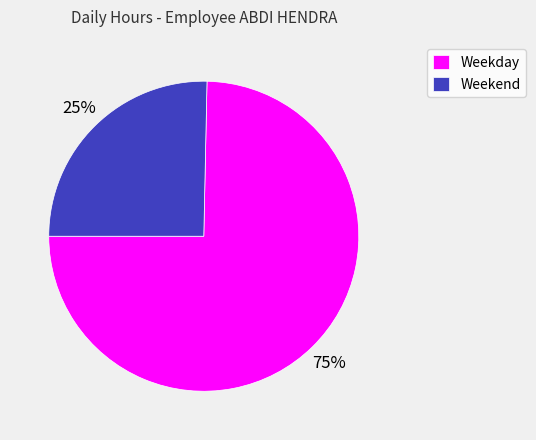

Combined, do Weekend and Weekday account for over 50%?

Yes